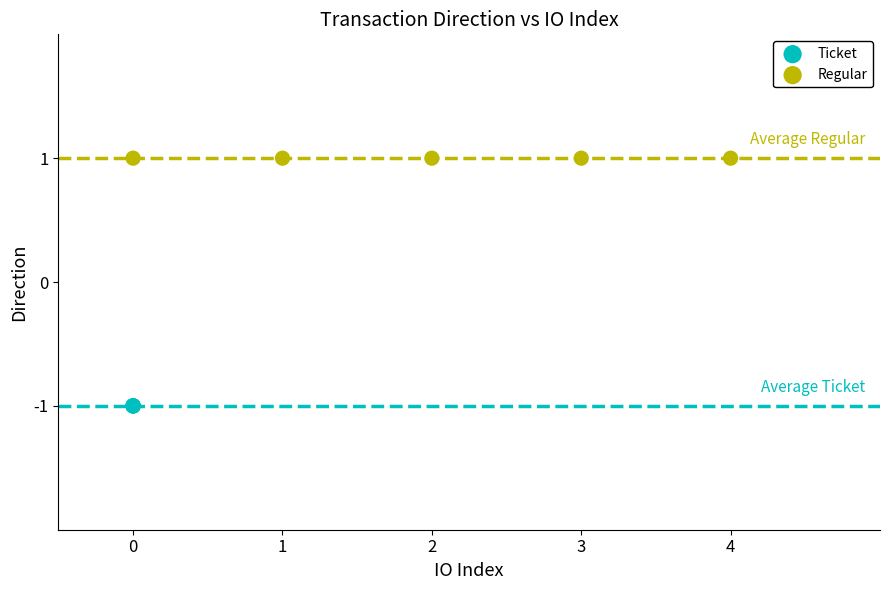

Which series contains the highest Y value?

Regular